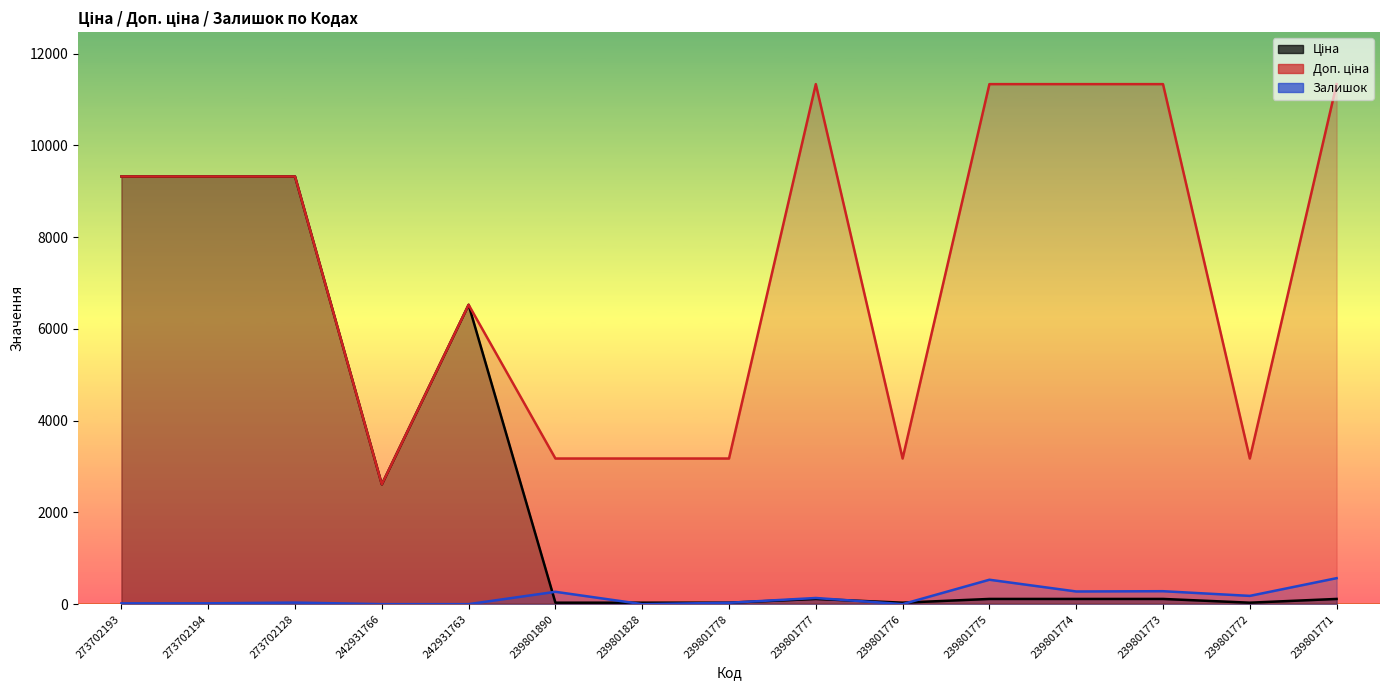

How many lines are shown in the chart?

3